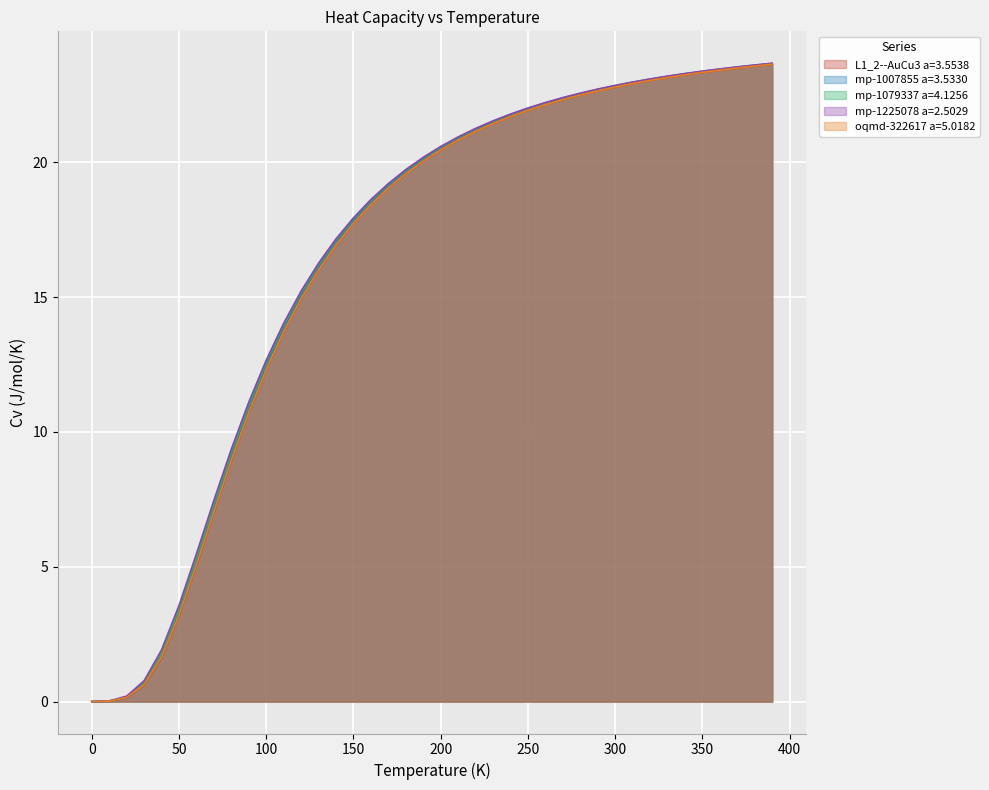

True or false: oqmd-322617 a=5.0182 and mp-1225078 a=2.5029 intersect in this chart.

False